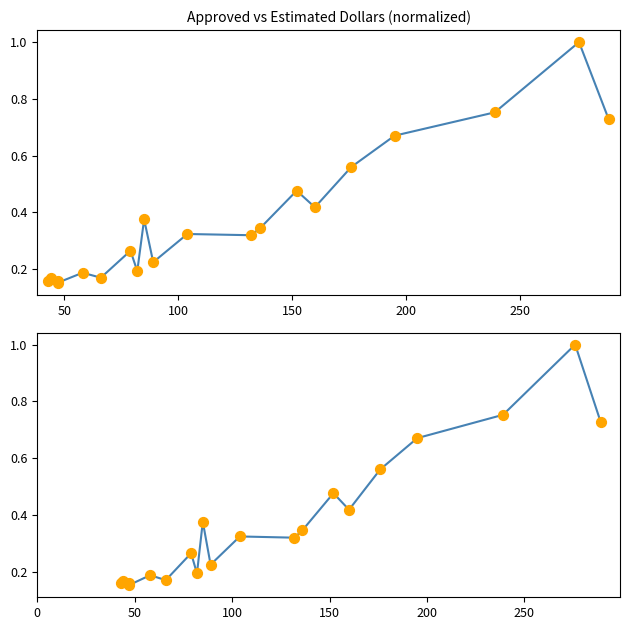

Which series reaches the maximum Y coordinate?

Approved Dollars